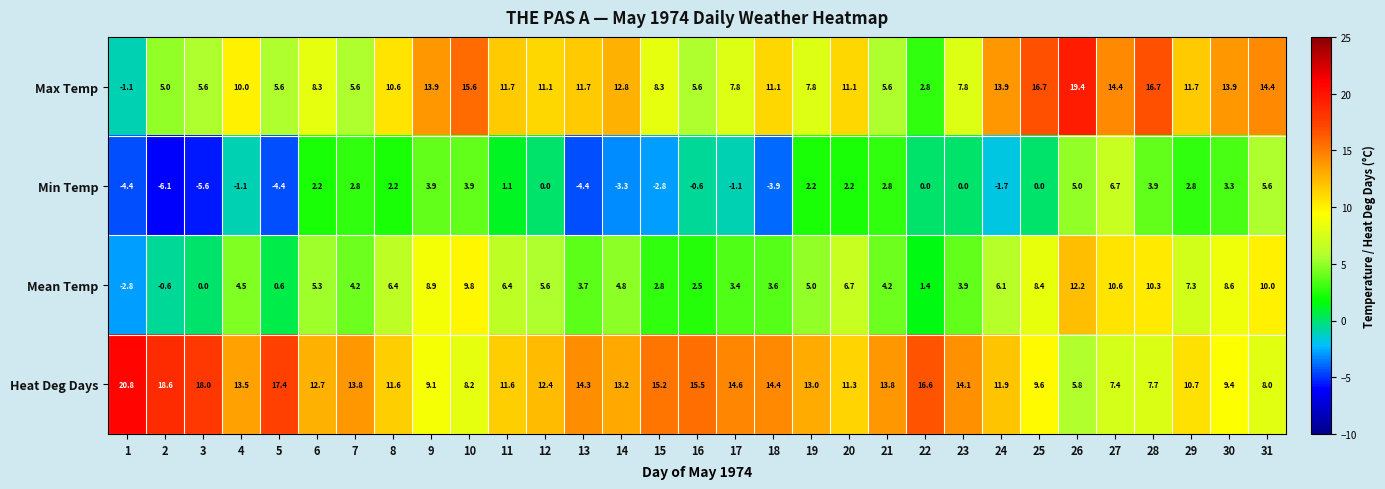

Which series has the widest spread of values?

Max Temp